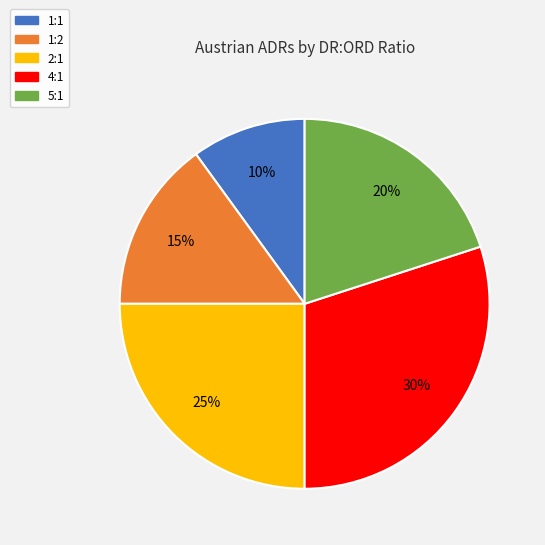

The 1:1 slice represents 1% of the pie. True or false?

False